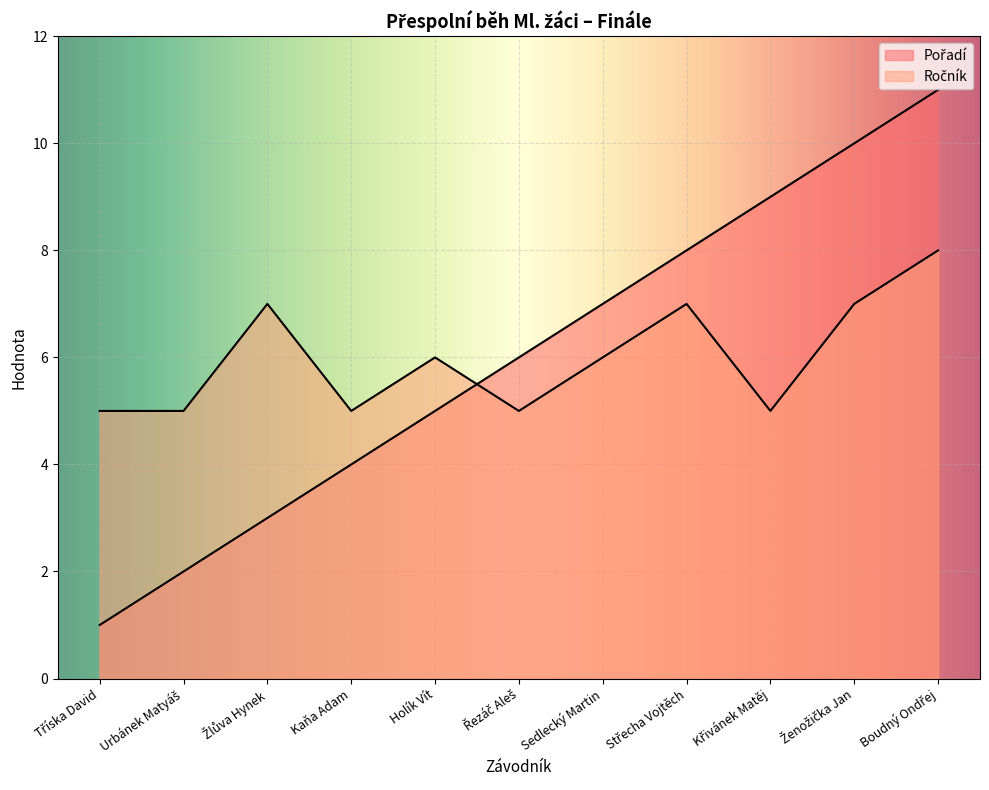

What is the value of the Pořadí point at the 4th from the left?

4